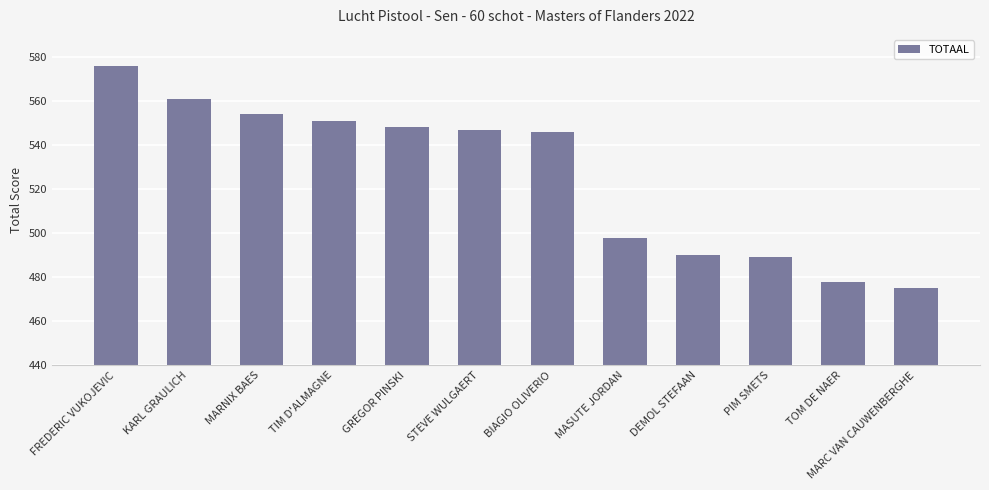

The chart shows a value of 551 at TIM D'ALMAGNE. True or false?

True